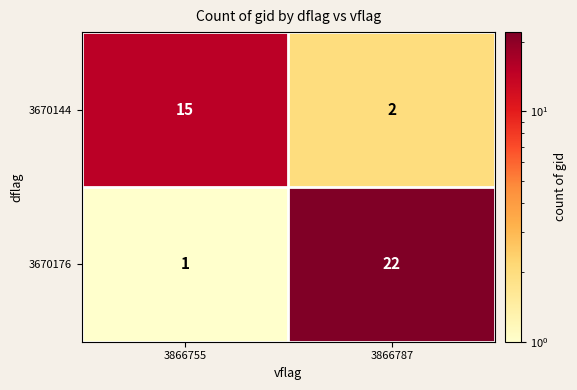

At which category does the chart reach its minimum across all series?

3866755